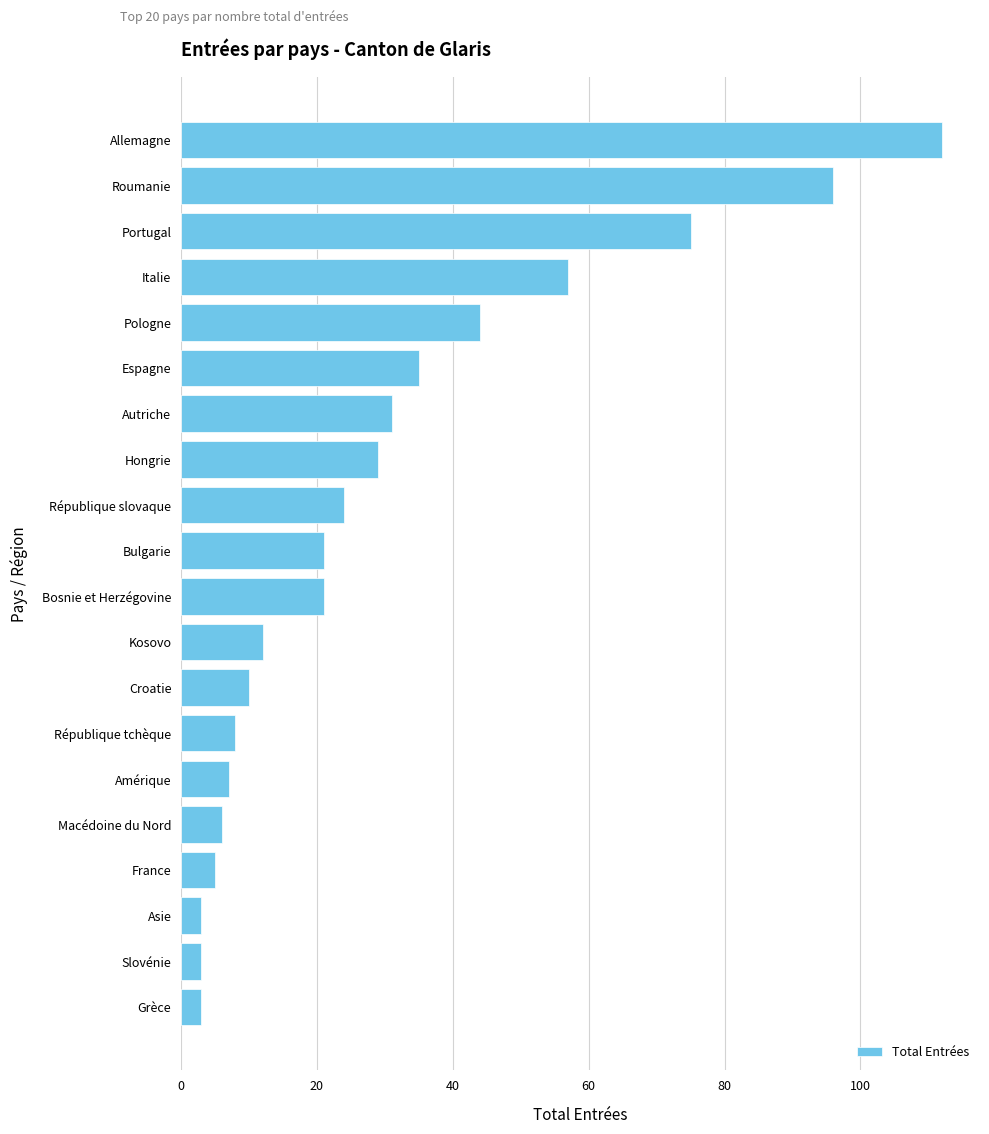

Are the bars grouped side by side (vs. stacked)?

No